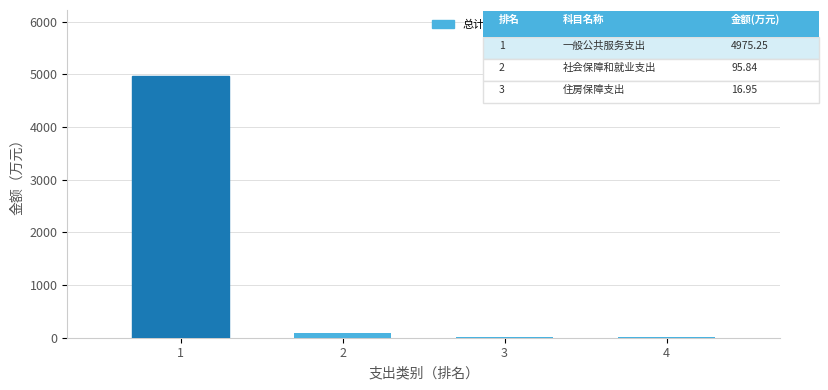

What is the difference between the values at 3 and 2?

78.9